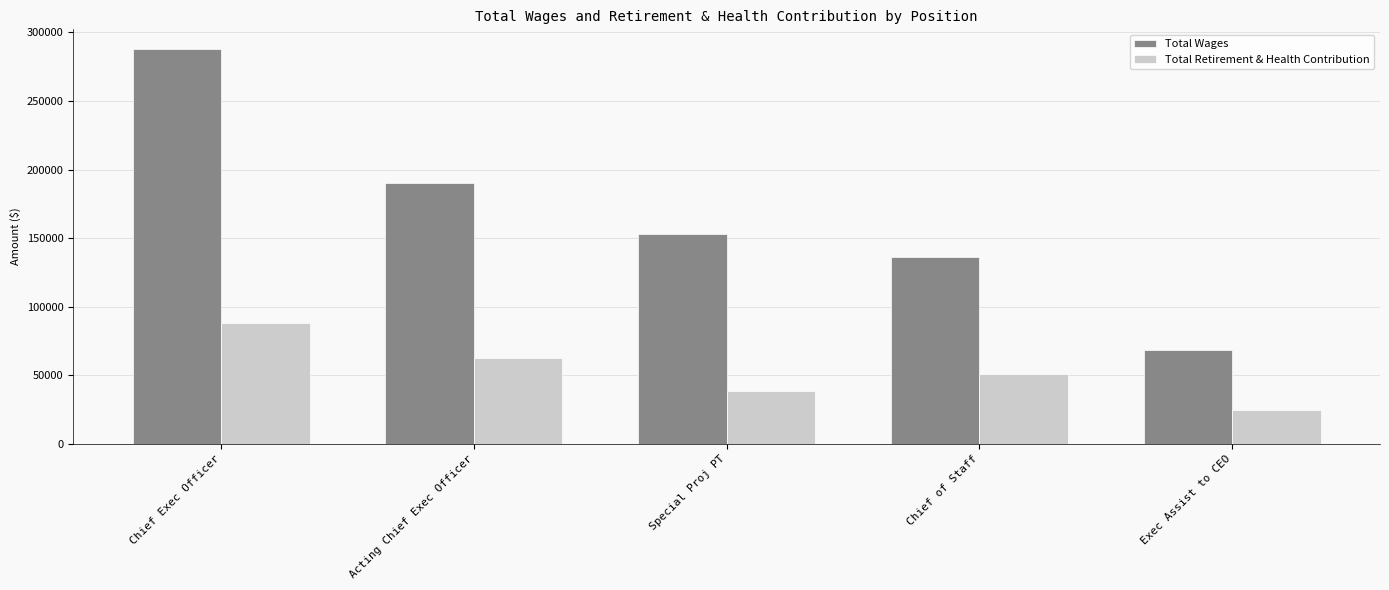

Where does the Total Retirement & Health Contribution series first go above 51169?

Chief Exec Officer